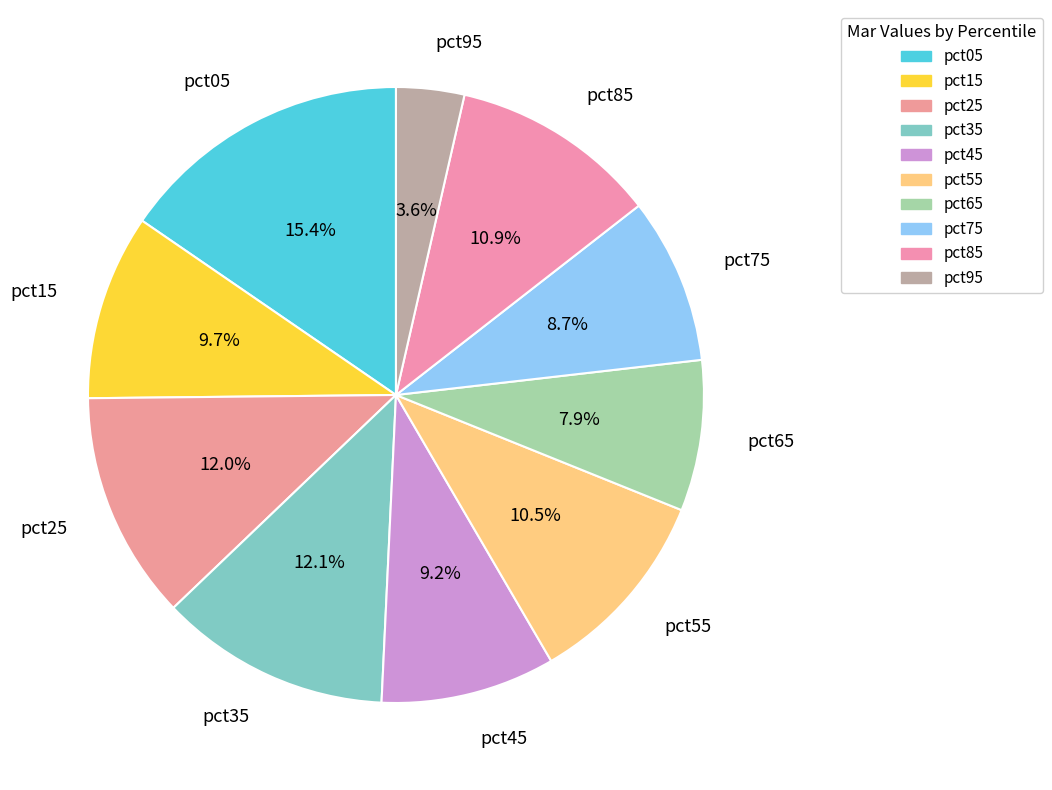

Does pct35 account for over 50% of the chart?

No